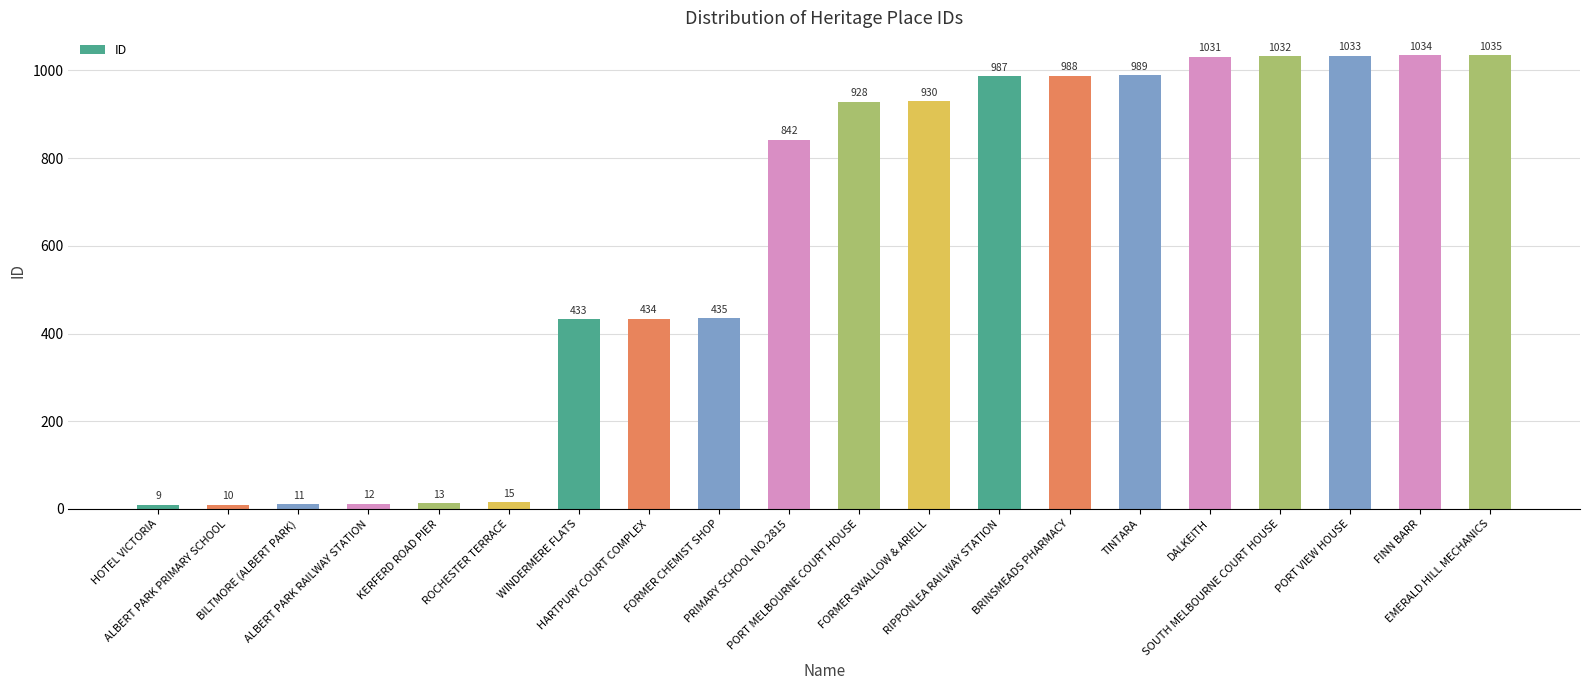

List the labels in order of value, smallest first.

HOTEL VICTORIA, ALBERT PARK PRIMARY SCHOOL, BILTMORE (ALBERT PARK), ALBERT PARK RAILWAY STATION, KERFERD ROAD PIER, ROCHESTER TERRACE, WINDERMERE FLATS, HARTPURY COURT COMPLEX, FORMER CHEMIST SHOP, PRIMARY SCHOOL NO.2815, PORT MELBOURNE COURT HOUSE, FORMER SWALLOW & ARIELL, RIPPONLEA RAILWAY STATION, BRINSMEADS PHARMACY, TINTARA, DALKEITH, SOUTH MELBOURNE COURT HOUSE, PORT VIEW HOUSE, FINN BARR, EMERALD HILL MECHANICS